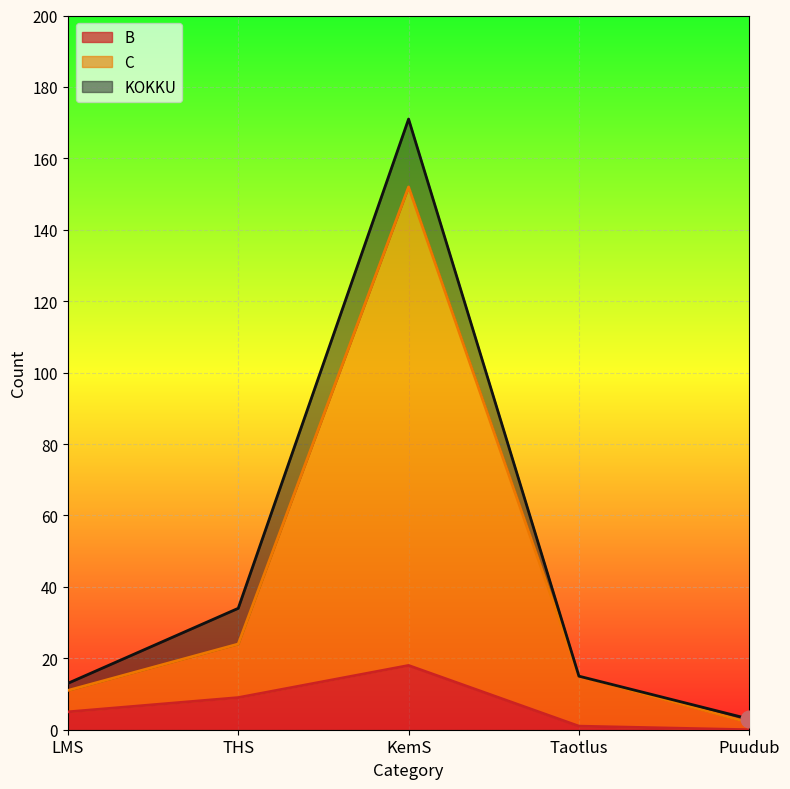

At which category does the chart reach its minimum across all series?

Puudub